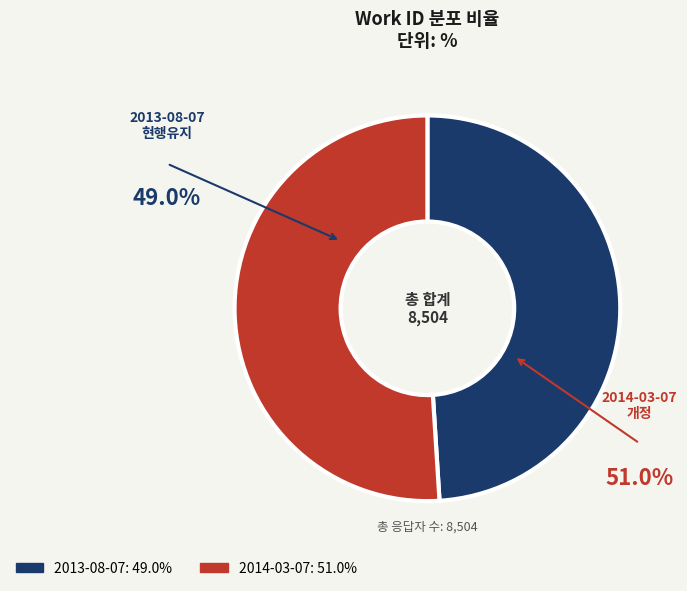

The 2013-08-07 slice represents 59% of the pie. True or false?

False